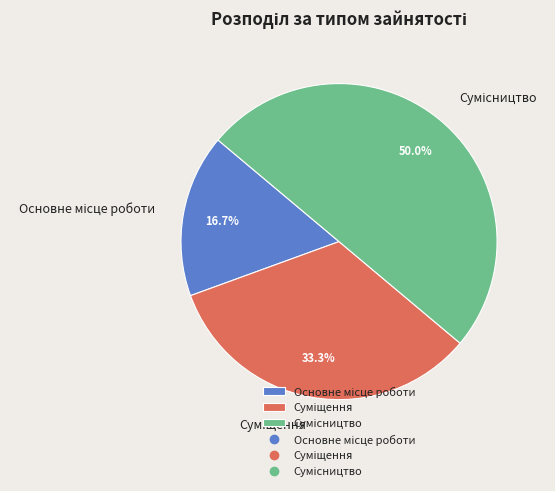

The Суміщення slice represents 33% of the pie. True or false?

True